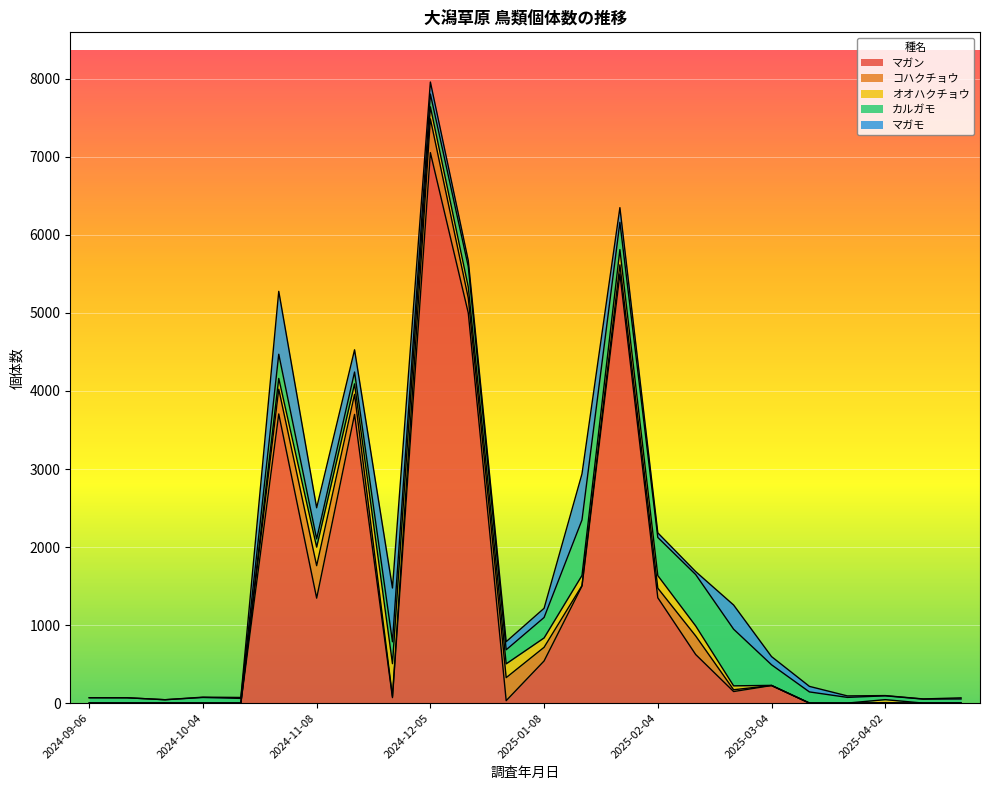

Between 2024-11-08 and 2025-03-30, which is larger?

2024-11-08